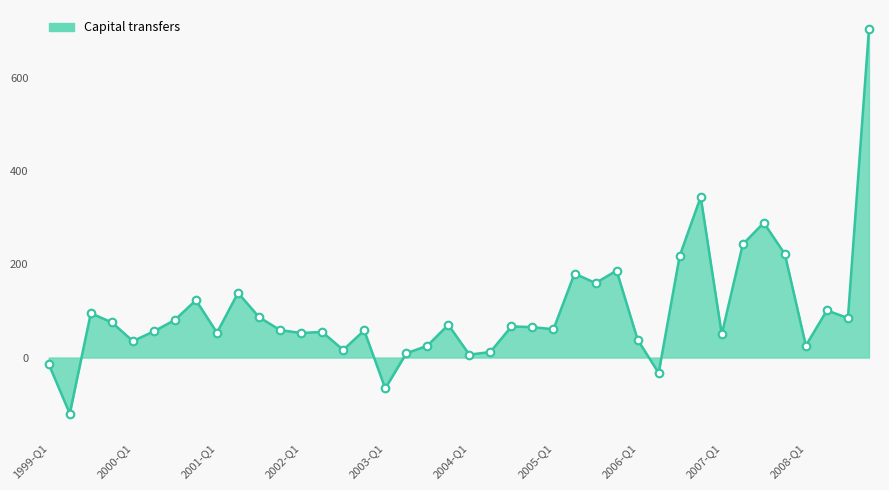

What is the greatest value displayed?

704.3